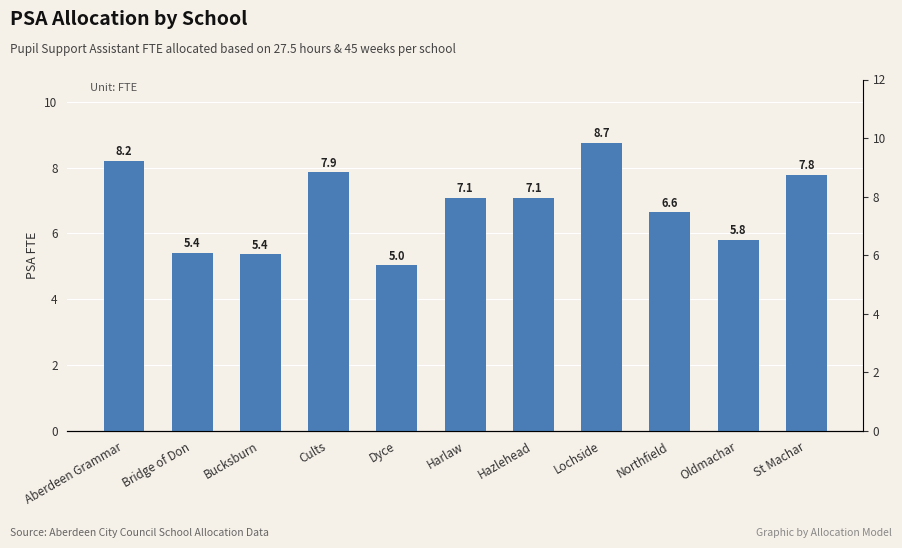

The chart shows a value of 8.9 at Oldmachar. True or false?

False